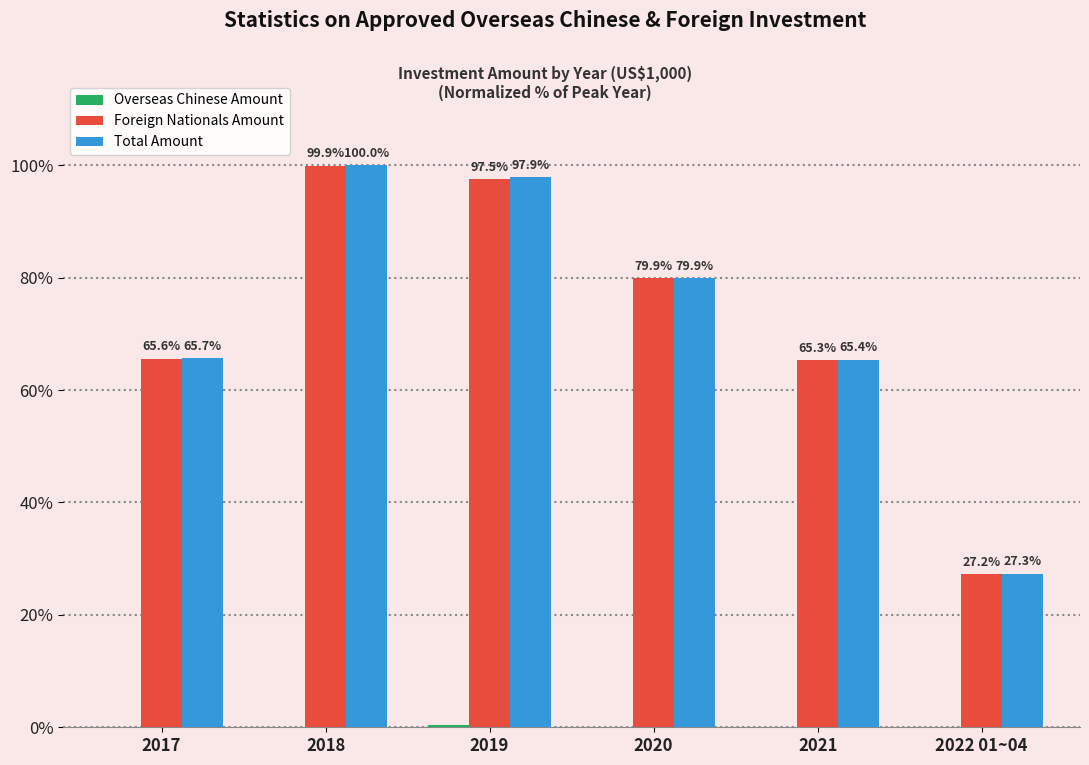

Which series has the largest total across all categories?

Total Amount